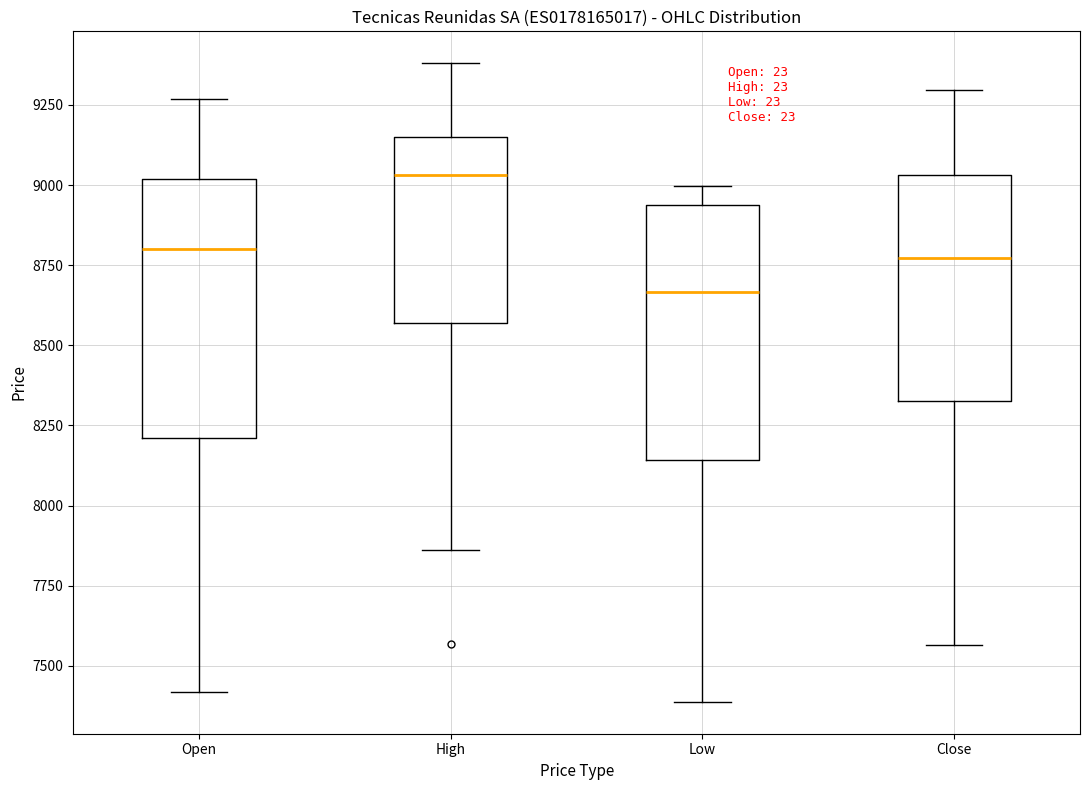

Which box has the highest median line?

High